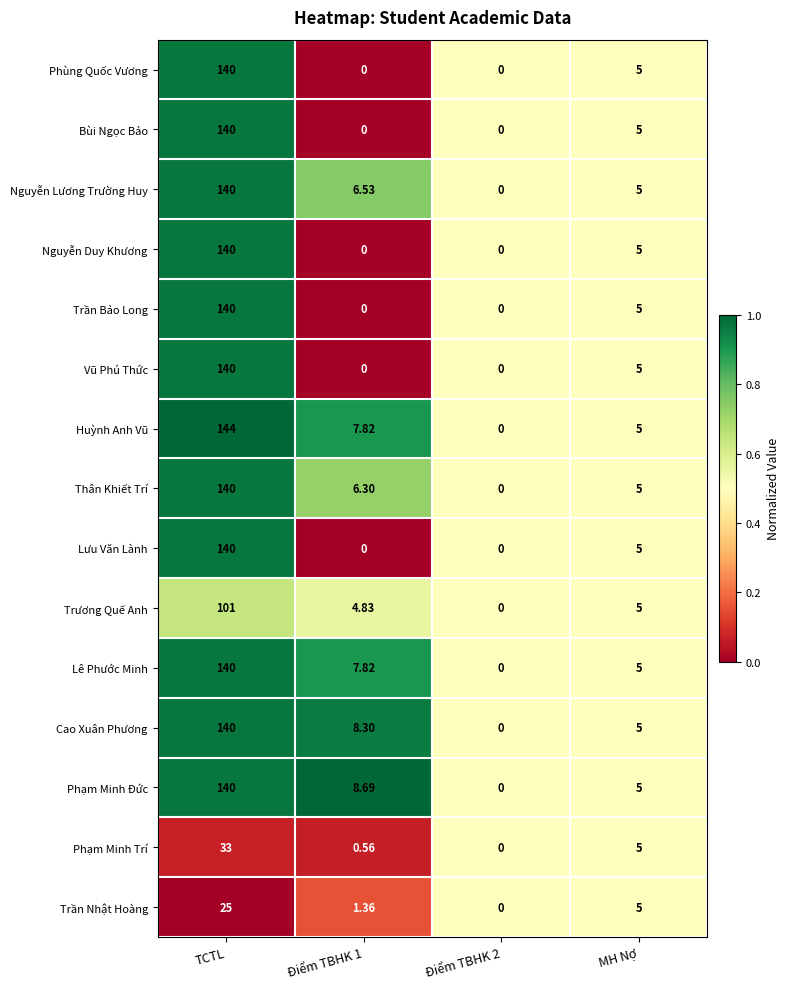

How many values in the Lê Phước Minh series exceed 7?

2